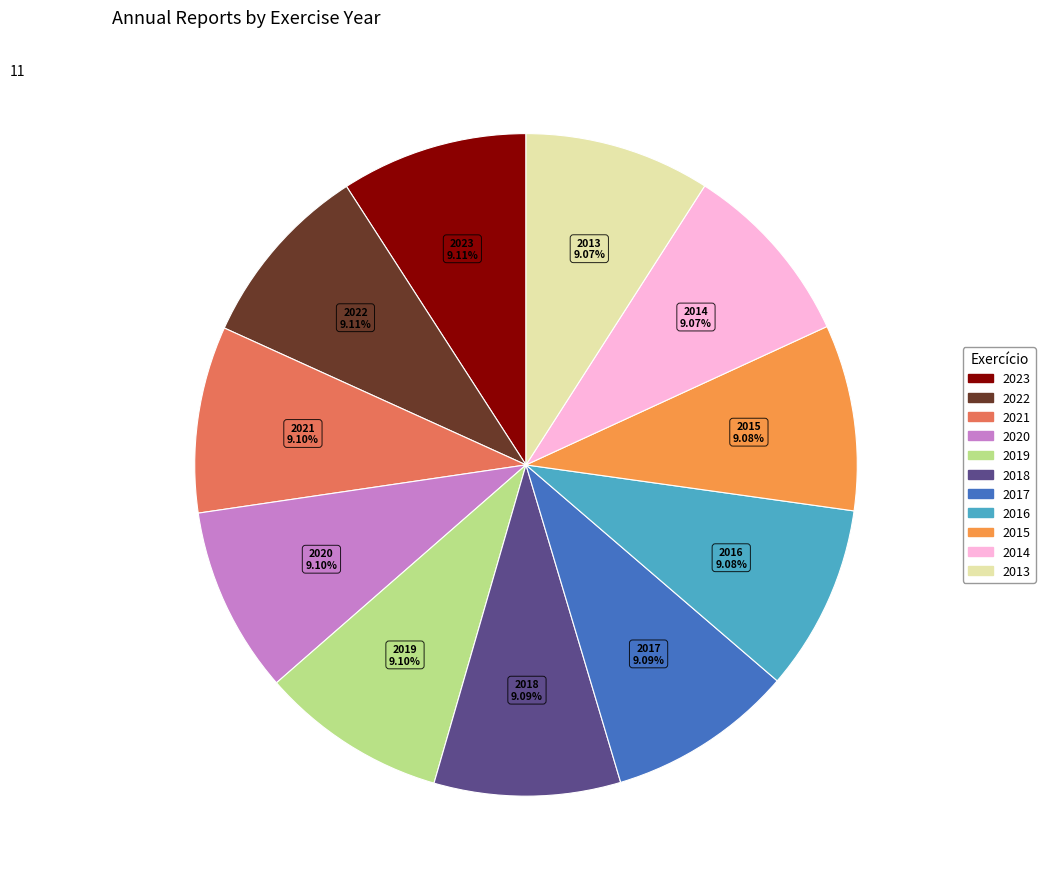

The 2019 slice represents 1% of the pie. True or false?

False